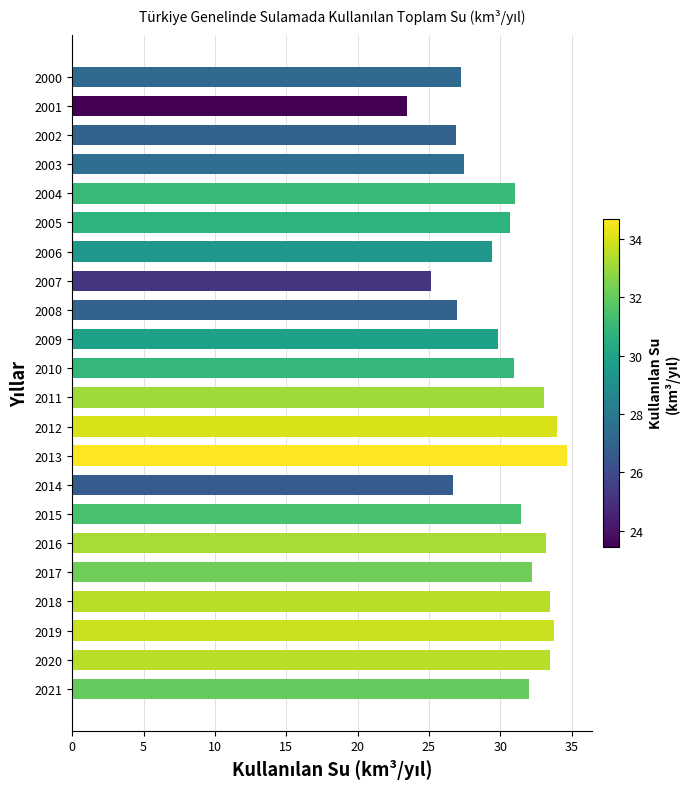

Read the value at 2002.

26.9